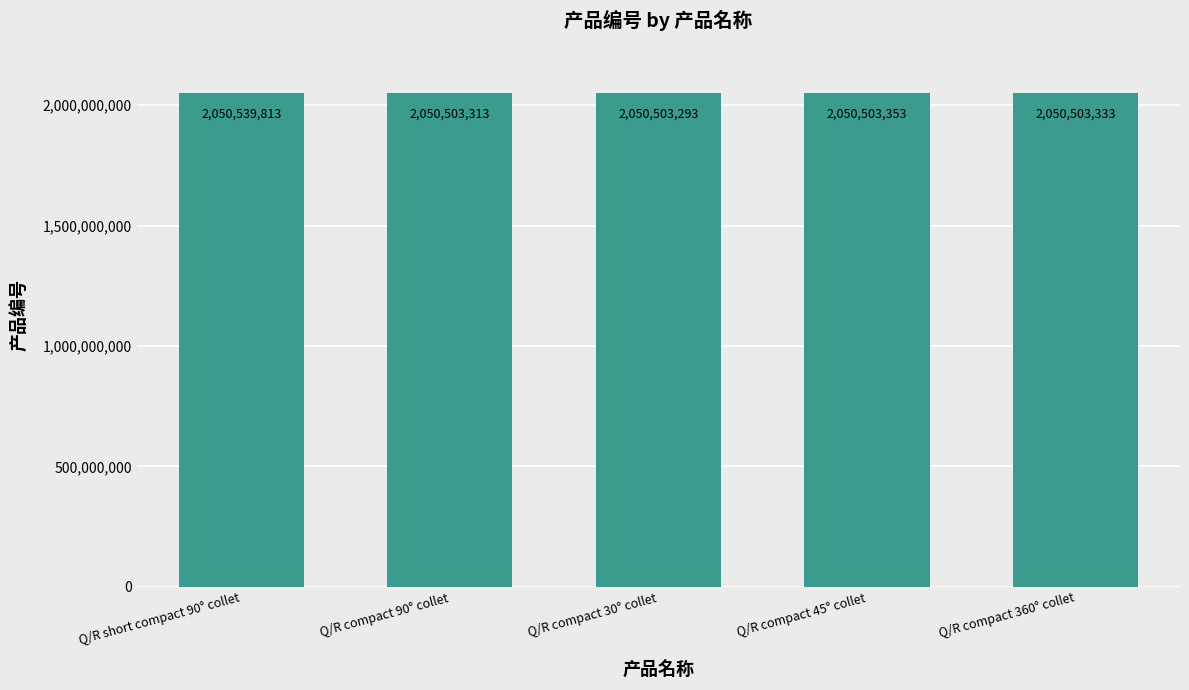

Which category has the lowest value across all series?

Q/R compact 30° collet